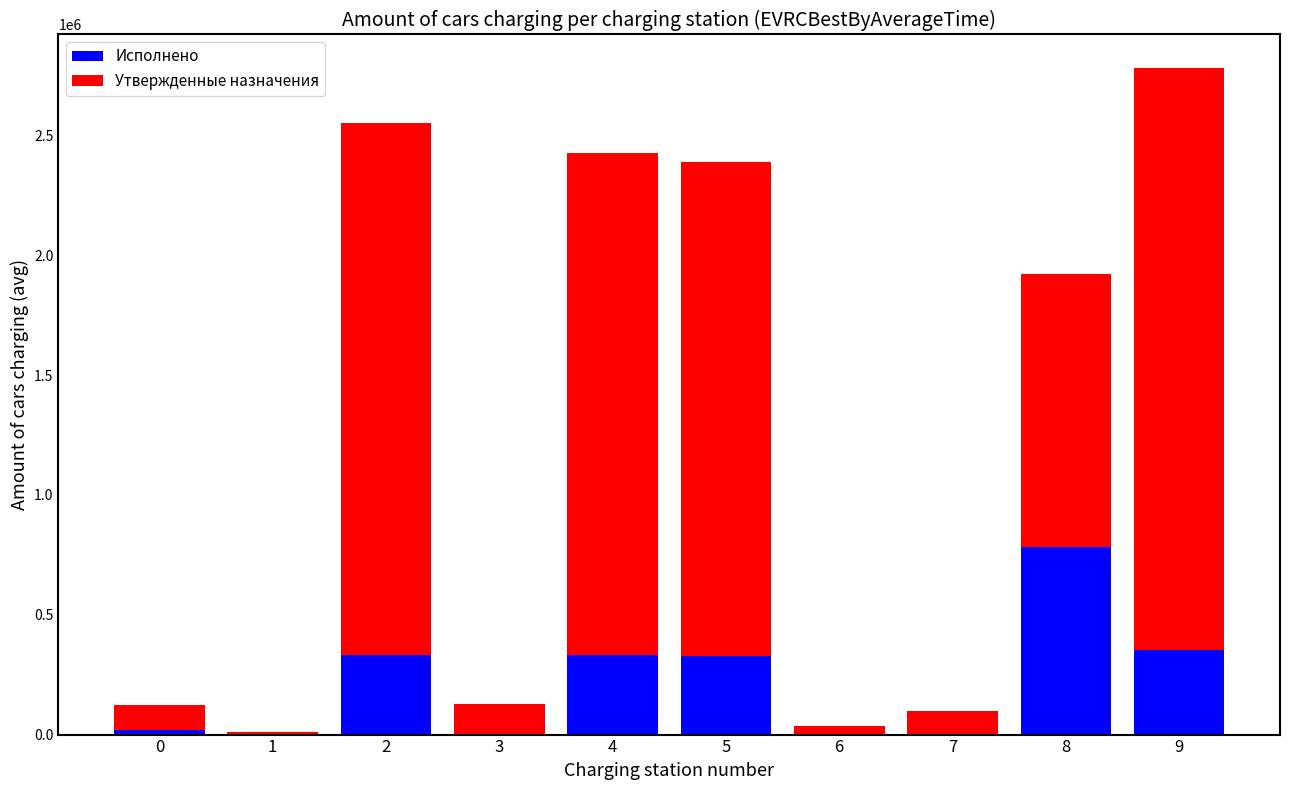

At which category is the sum across all series the highest?

9